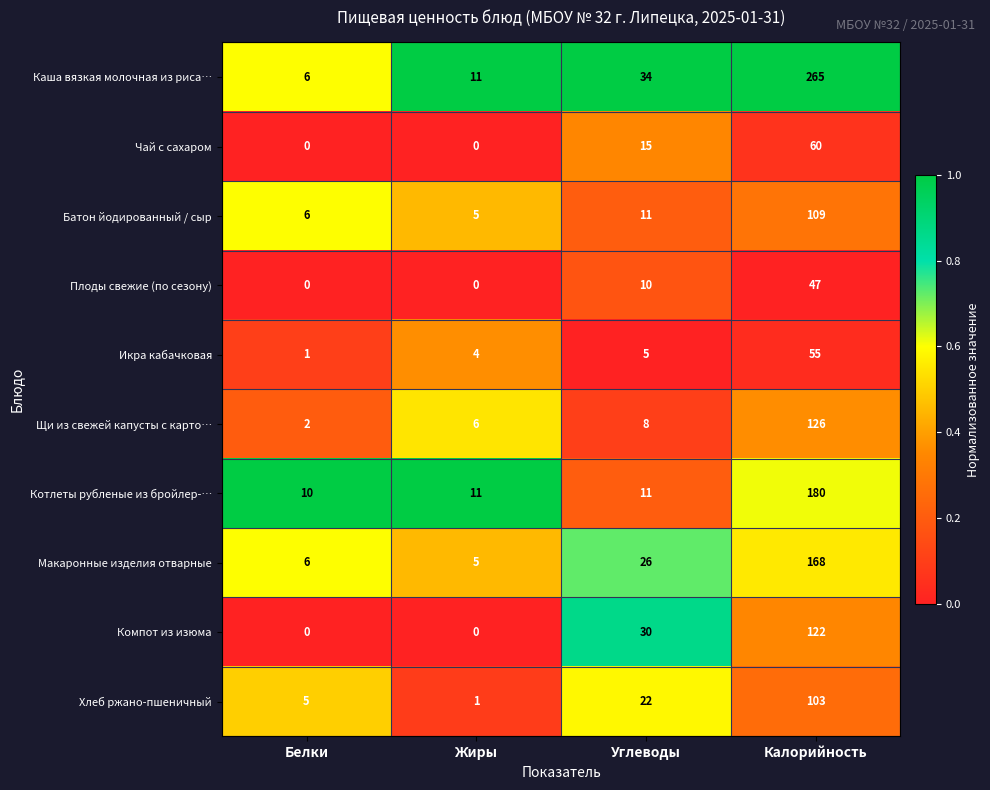

Rank the series by their maximum value, from highest to lowest.

Каша вязкая молочная из риса…, Котлеты рубленые из бройлер-…, Макаронные изделия отварные, Щи из свежей капусты с карто…, Компот из изюма, Батон йодированный / сыр, Хлеб ржано-пшеничный, Чай с сахаром, Икра кабачковая, Плоды свежие (по сезону)